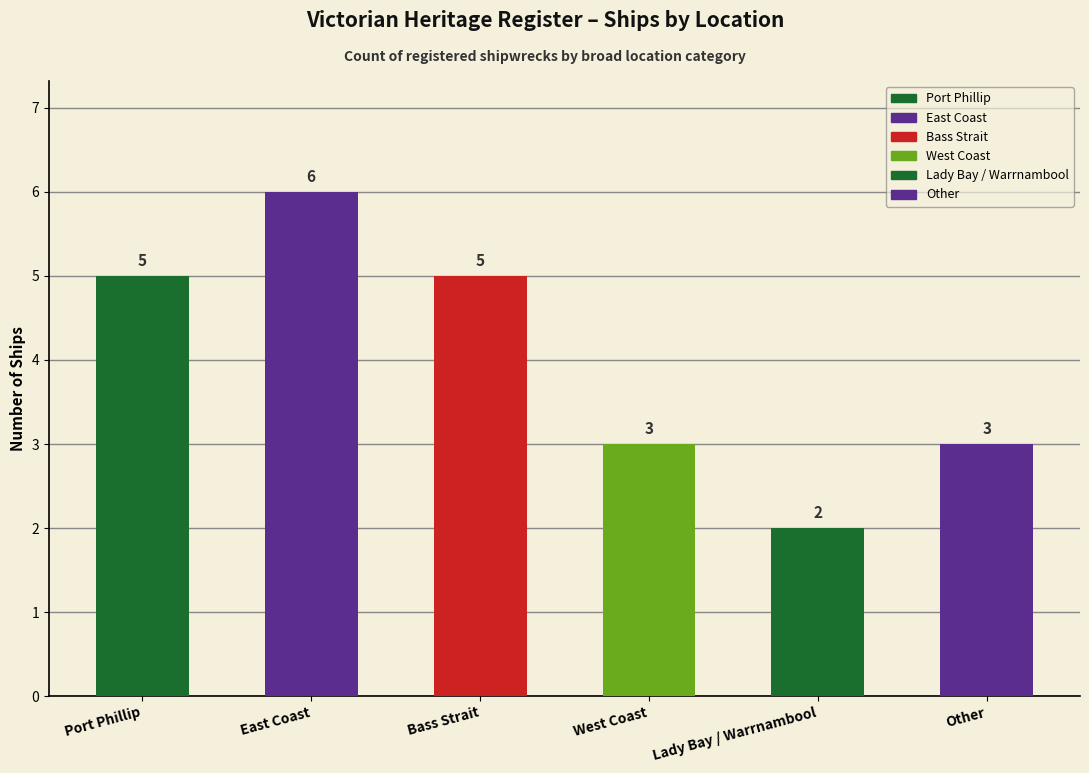

How many bars are there in total?

6